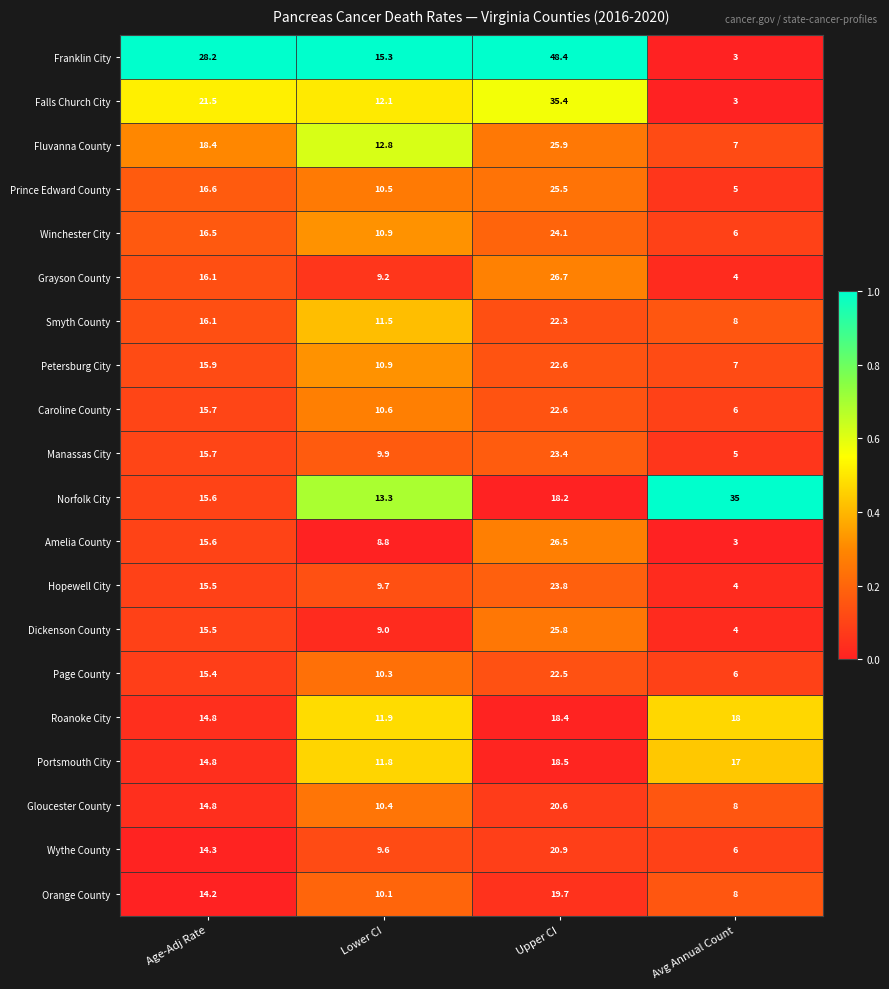

Which series changed the most between Age-Adj Rate and Upper CI?

Franklin City